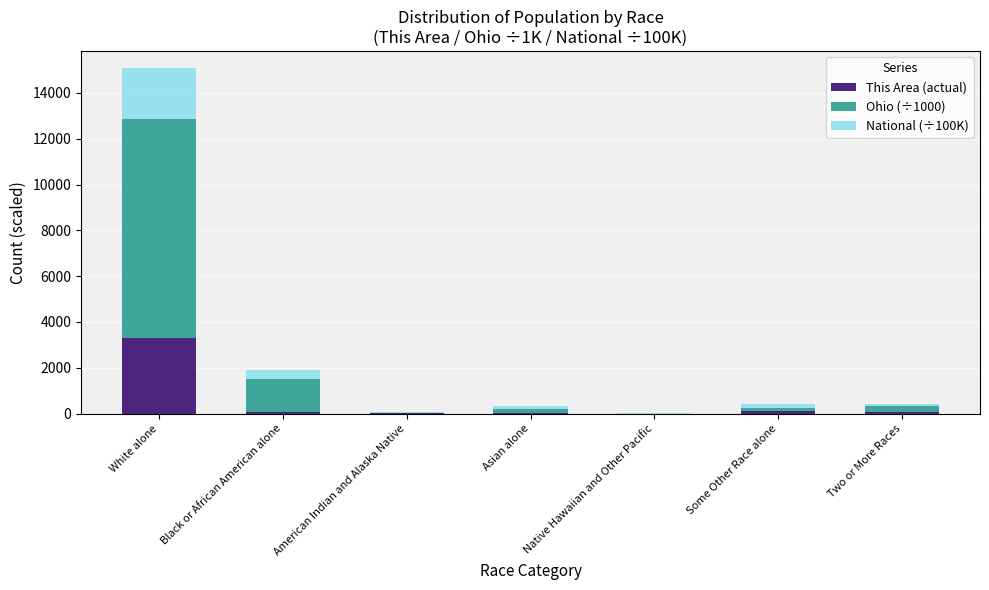

True or false: This Area (actual) has a value of 5870.9 at White alone.

False